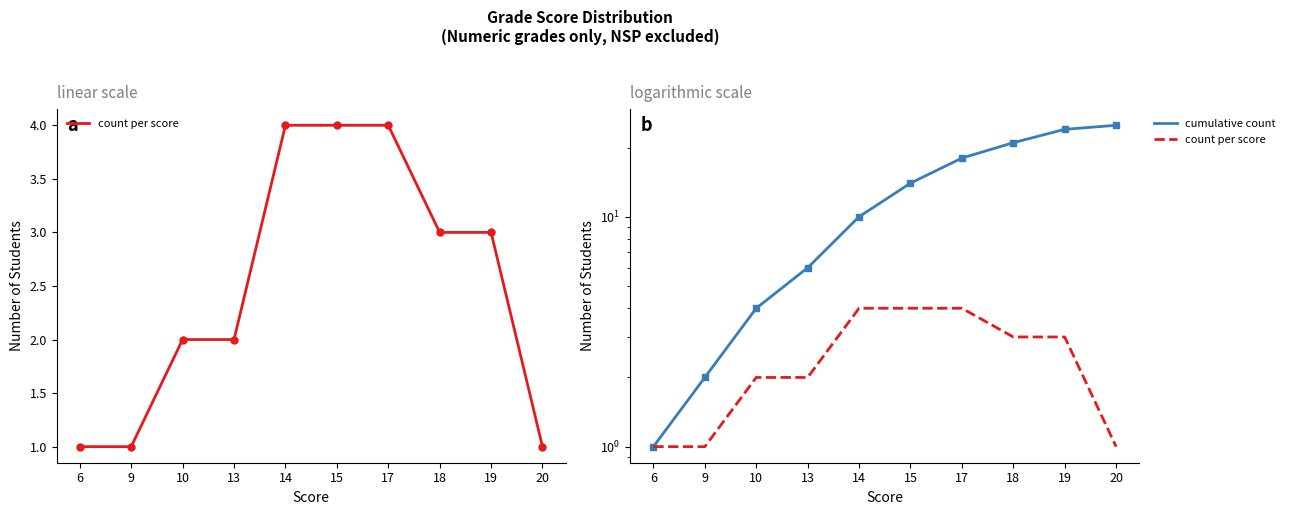

What are all the series names shown in the legend?

count per score, cumulative count